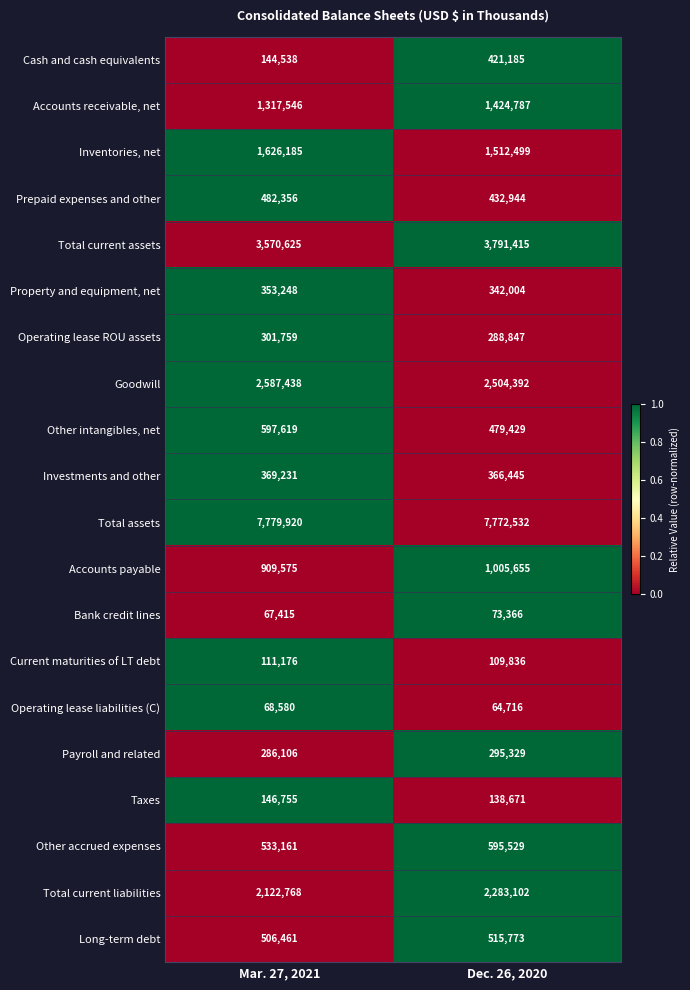

What is the difference between the maximum and minimum values in the Inventories, net series?

113686